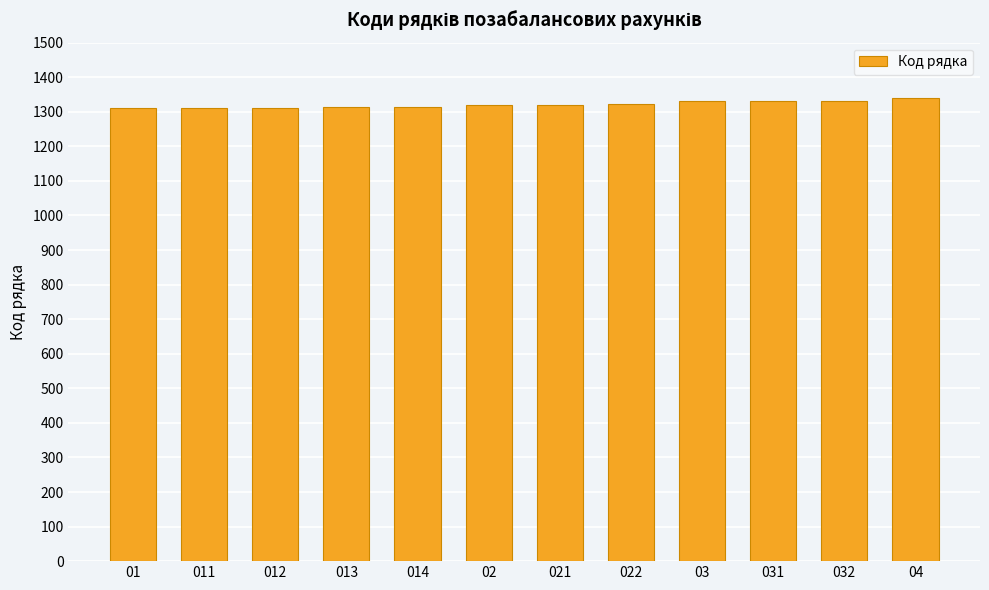

What is the ratio of the value at 012 to the value at 02?

1.0